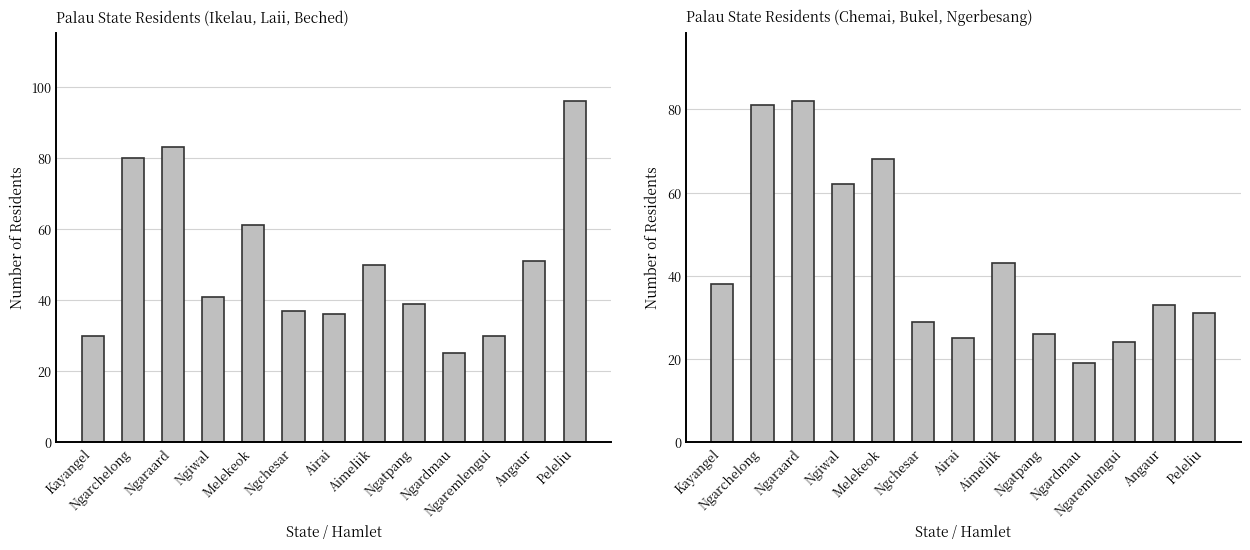

List the labels in order of value, largest first.

Ngaraard, Ngarchelong, Melekeok, Ngiwal, Aimeliik, Kayangel, Angaur, Peleliu, Ngchesar, Ngatpang, Airai, Ngaremlengui, Ngardmau